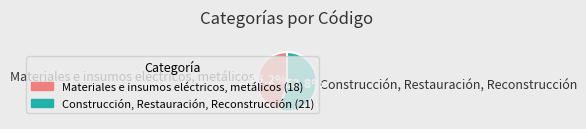

What percentage do Materiales e insumos eléctricos, metálicos and Construcción, Restauración, Reconstrucción together represent?

100.0%